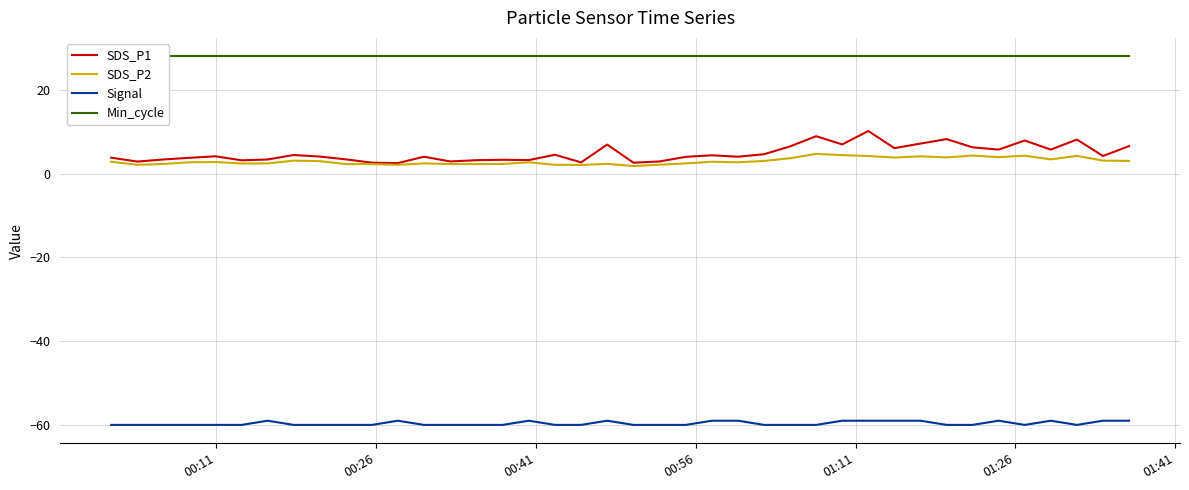

Does the chart display data point markers on the line(s)?

No